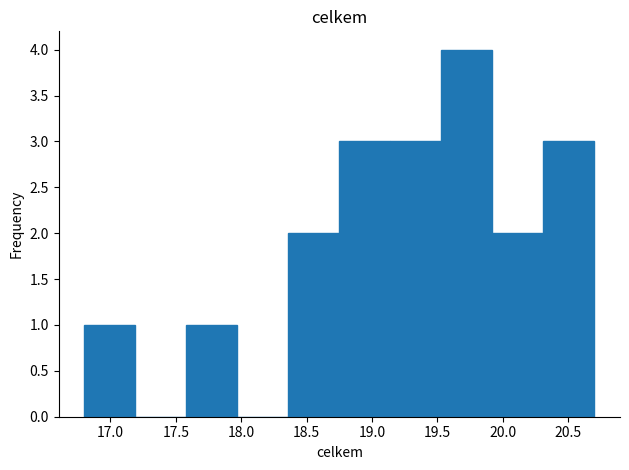

Reading left to right, list every bar in this chart as the range it spans on the x-axis followed by its height. Neither the bar edges nor the heights are printed on the chart, so give them approximately, as read against the axes.

16.80 to 17.19: 1
17.19 to 17.58: 0
17.58 to 17.97: 1
17.97 to 18.36: 0
18.36 to 18.75: 2
18.75 to 19.14: 3
19.14 to 19.53: 3
19.53 to 19.92: 4
19.92 to 20.31: 2
20.31 to 20.70: 3